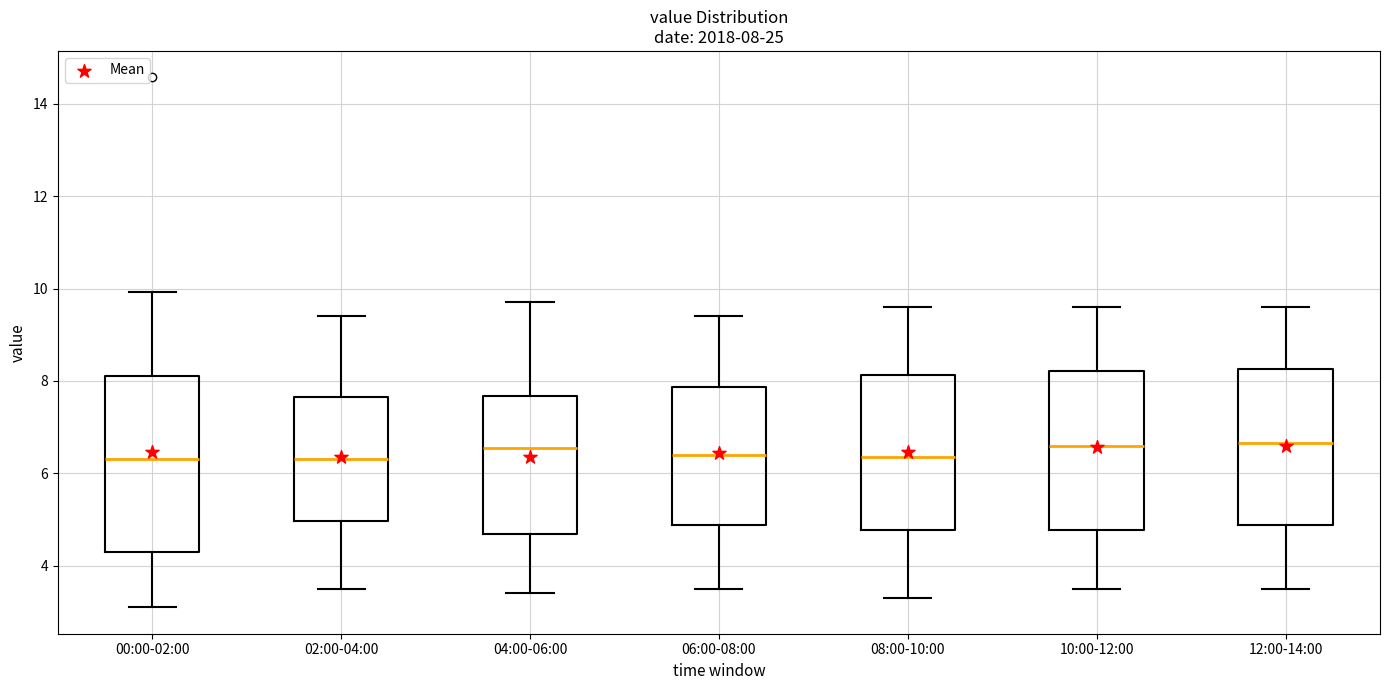

Comparing the boxes themselves (not the whiskers), which one is the tallest?

00:00-02:00